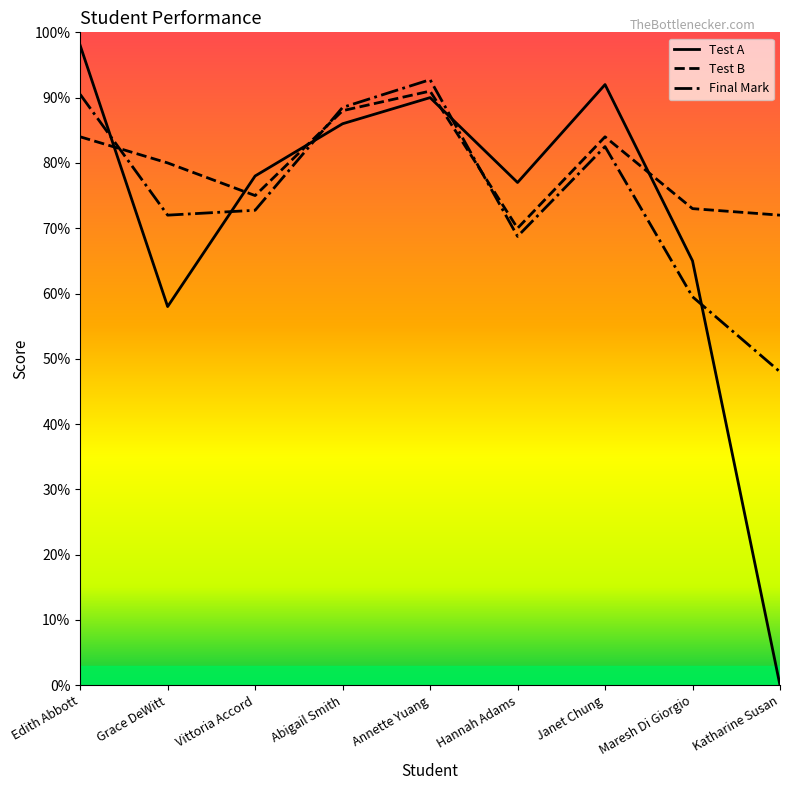

Between which two adjacent categories do Test A and Test B first intersect?

Edith Abbott and Grace DeWitt